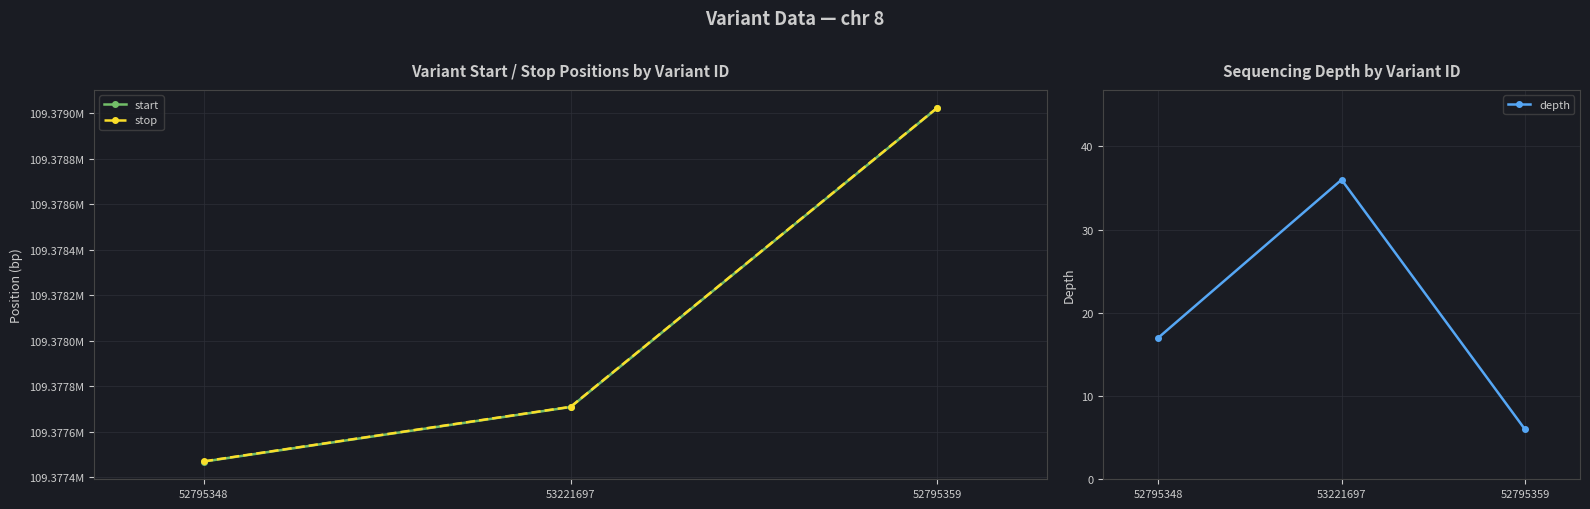

Count the depth values in the range 6 to 36.

3